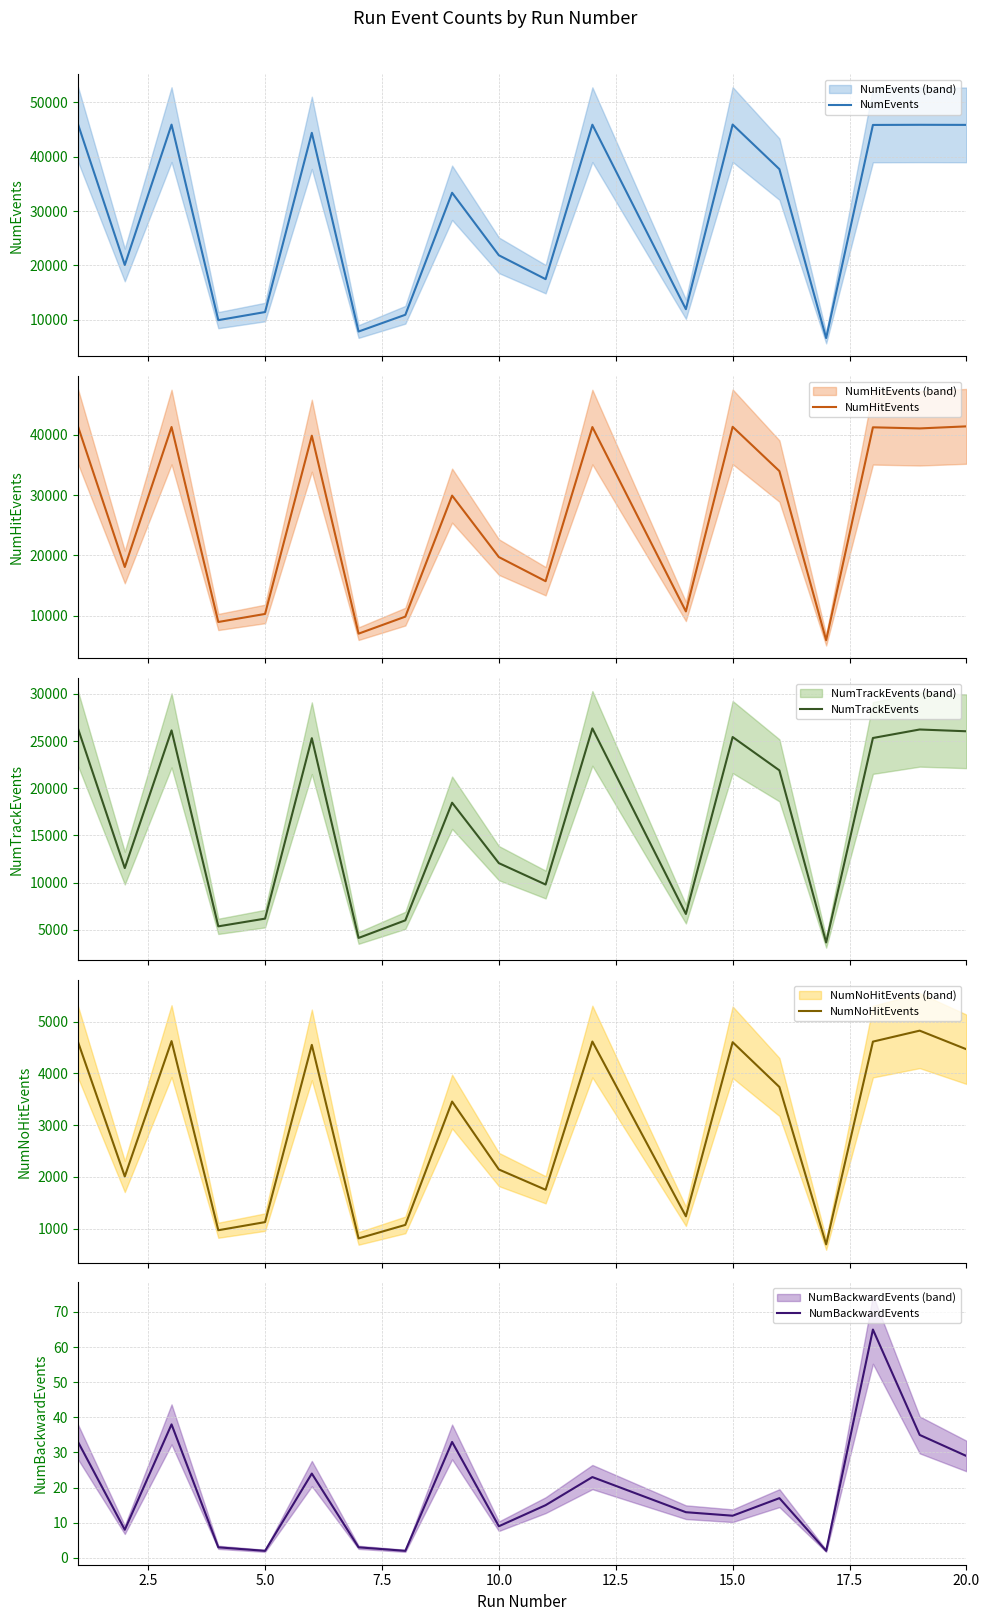

What is the highest value of the NumEvents series?

45975